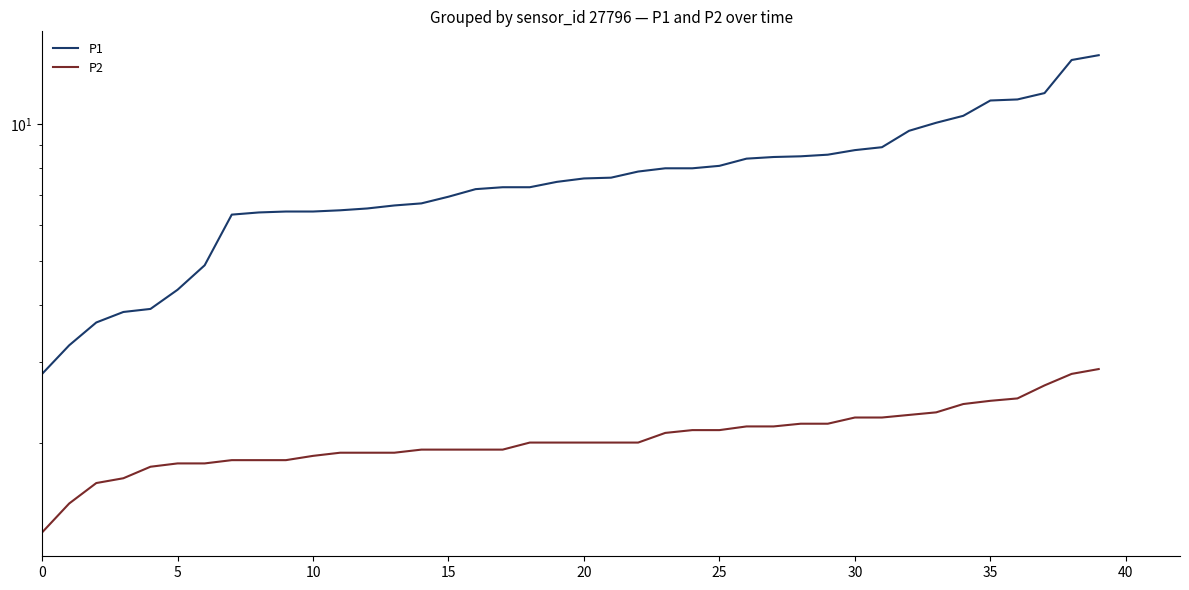

Which has a higher value, 32 or 24?

32